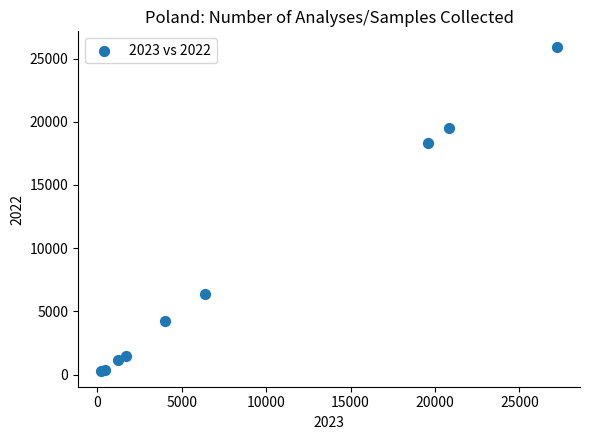

What Y value in the scatter plot is closest to 13097?

18361